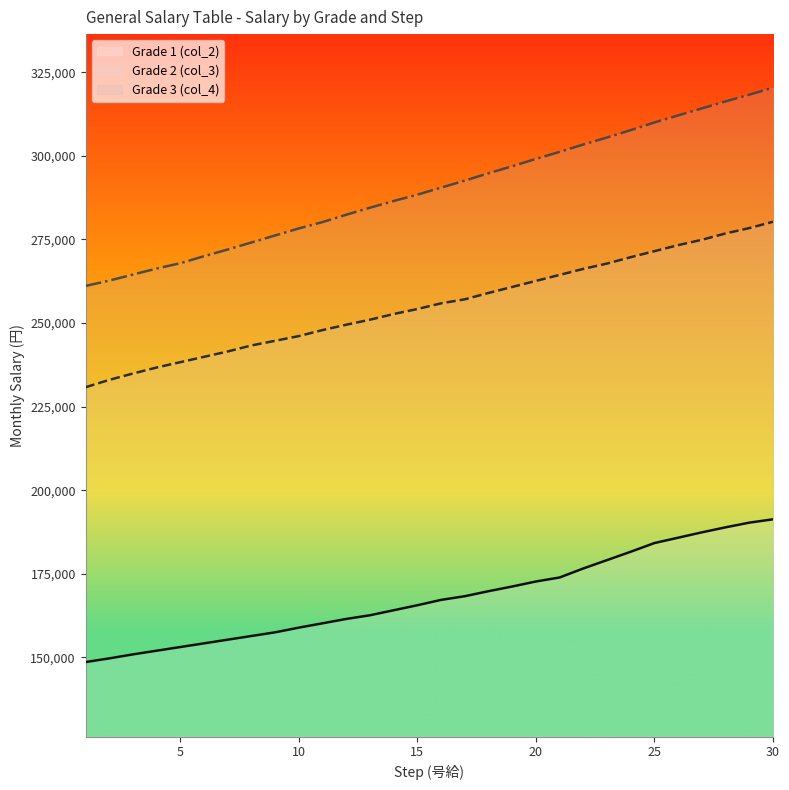

Which series has the largest range (max minus min)?

Grade 3 (col_4)